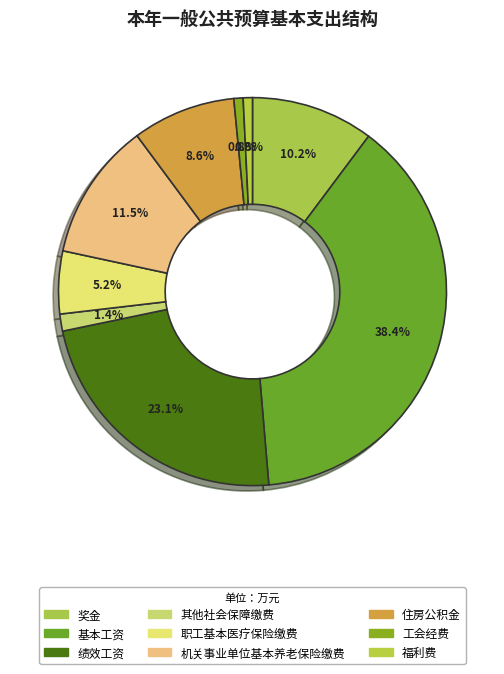

How many slices are in this pie chart?

9